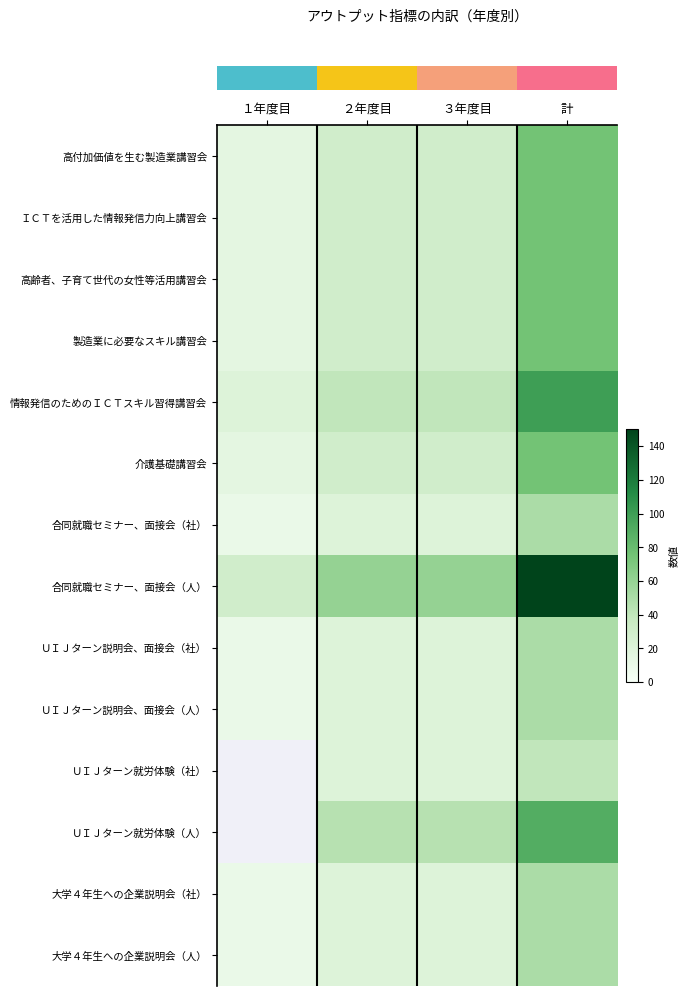

What is the total value across all series at ２年度目?

415.0